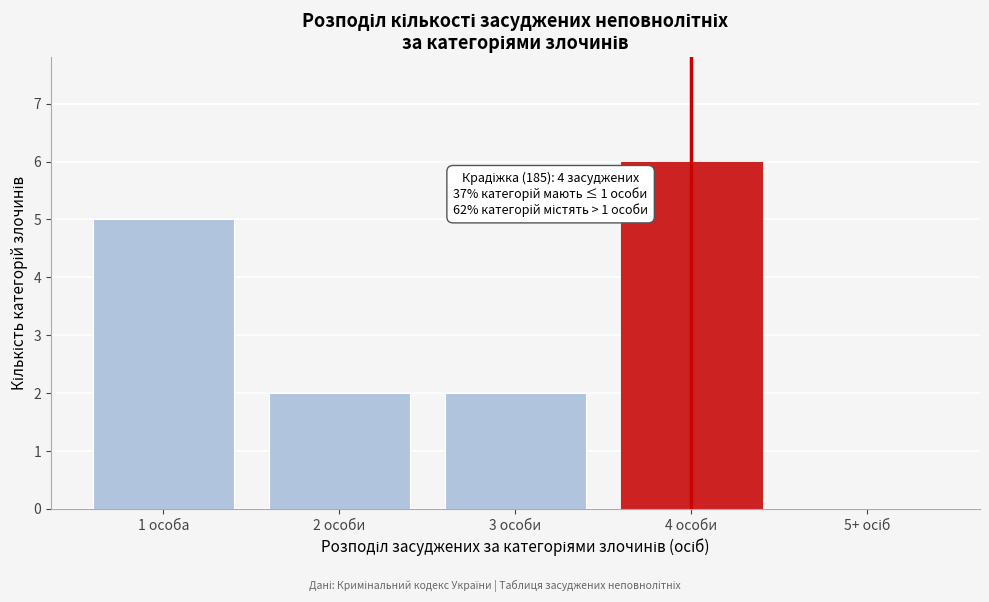

Between 2 особи and 1 особа, which is larger?

1 особа